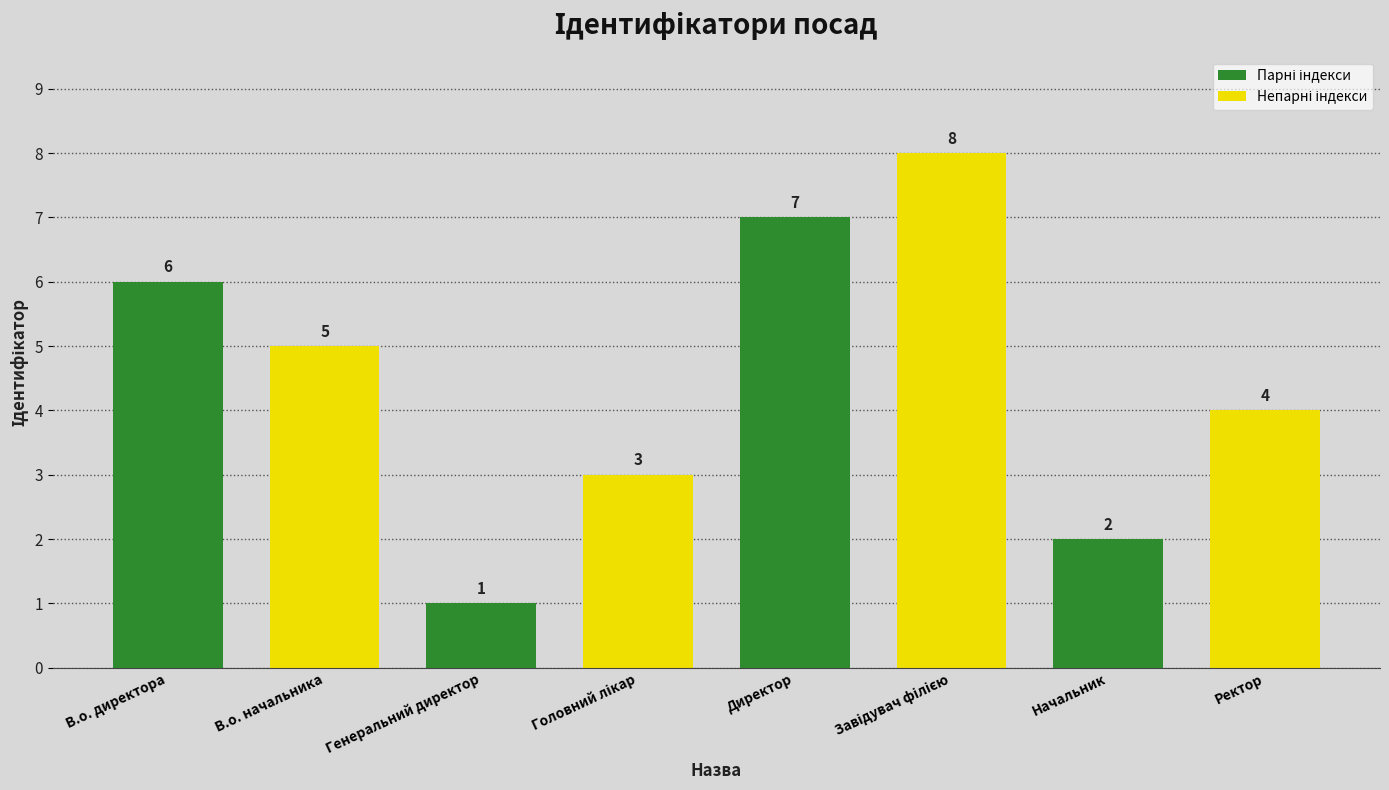

Reading right to left, transcribe all the data shown in this chart.

Ректор=4	Начальник=2	Завідувач філією=8	Директор=7	Головний лікар=3	Генеральний директор=1	В.о. начальника=5	В.о. директора=6